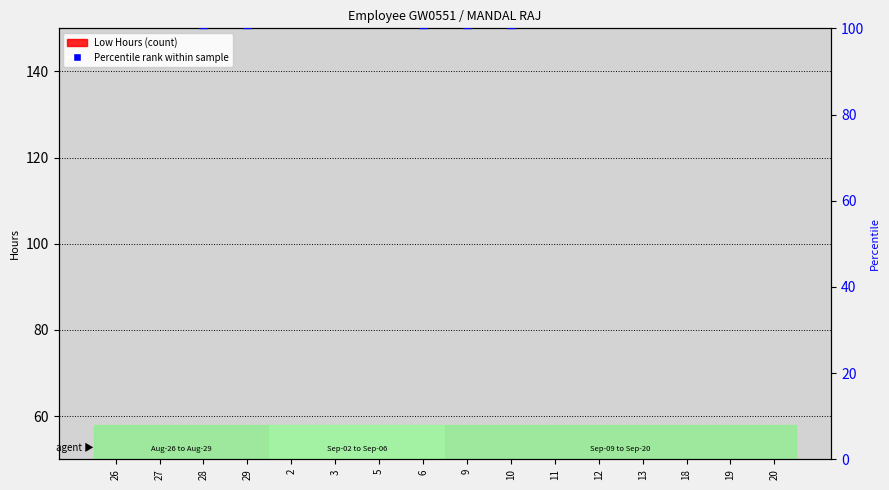

Which series has the largest Y range (max minus min)?

Percentile rank within sample